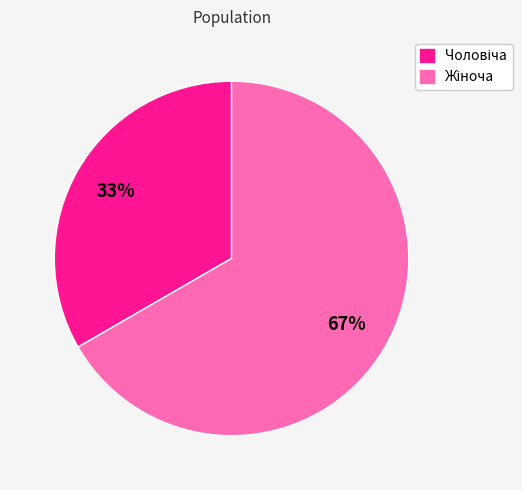

To the nearest percent, what is the average slice percentage?

50%